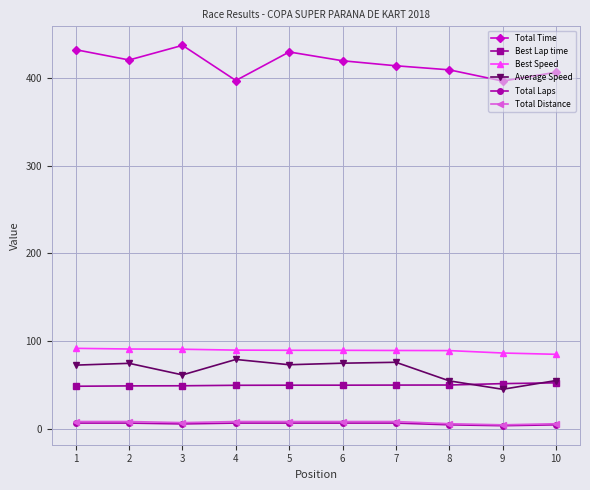

How many data points in Total Time are less than 419?

5